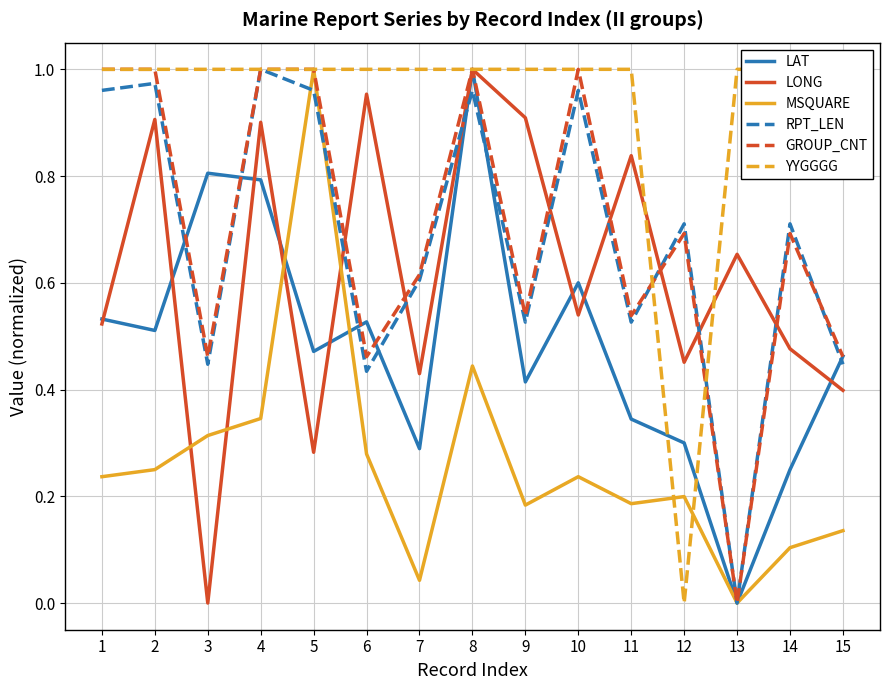

What is the value of the YYGGGG point at the 2nd from the left?

1.0